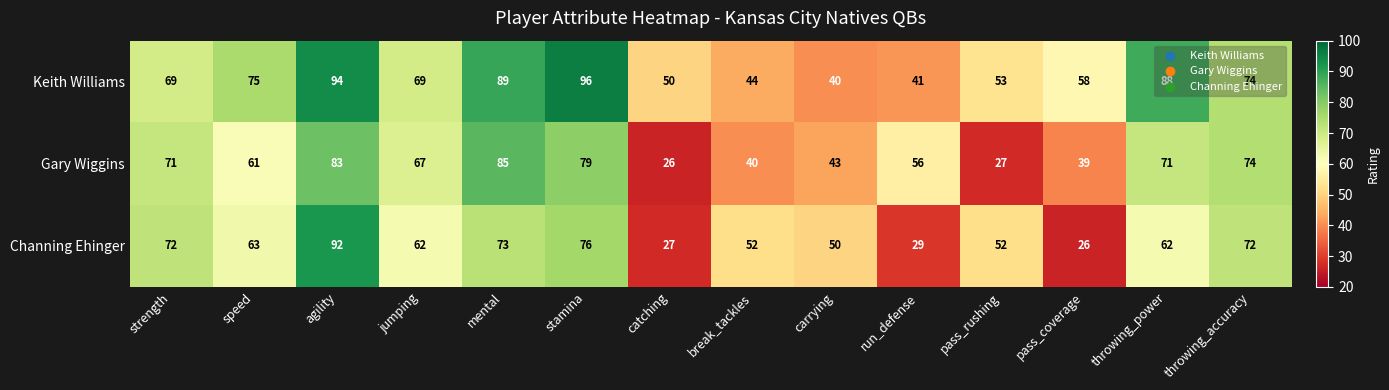

What is the spread (max minus min) of values at mental?

16